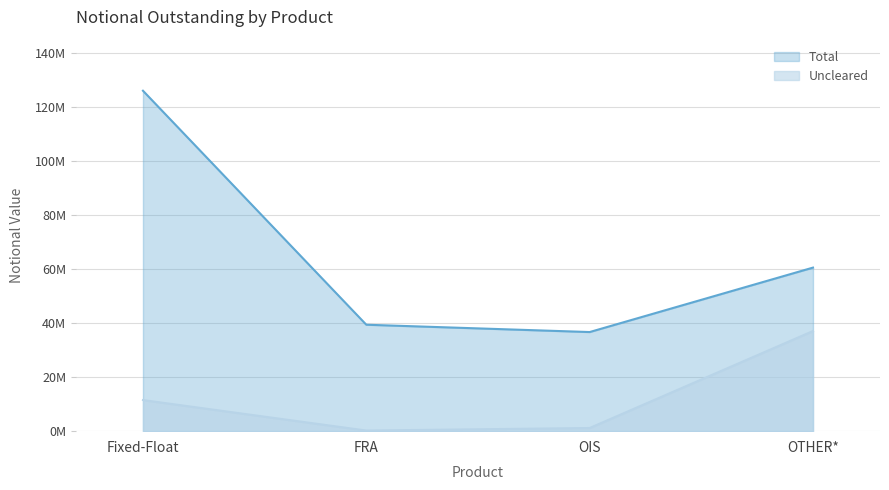

True or false: Total and Uncleared cross at least once.

False